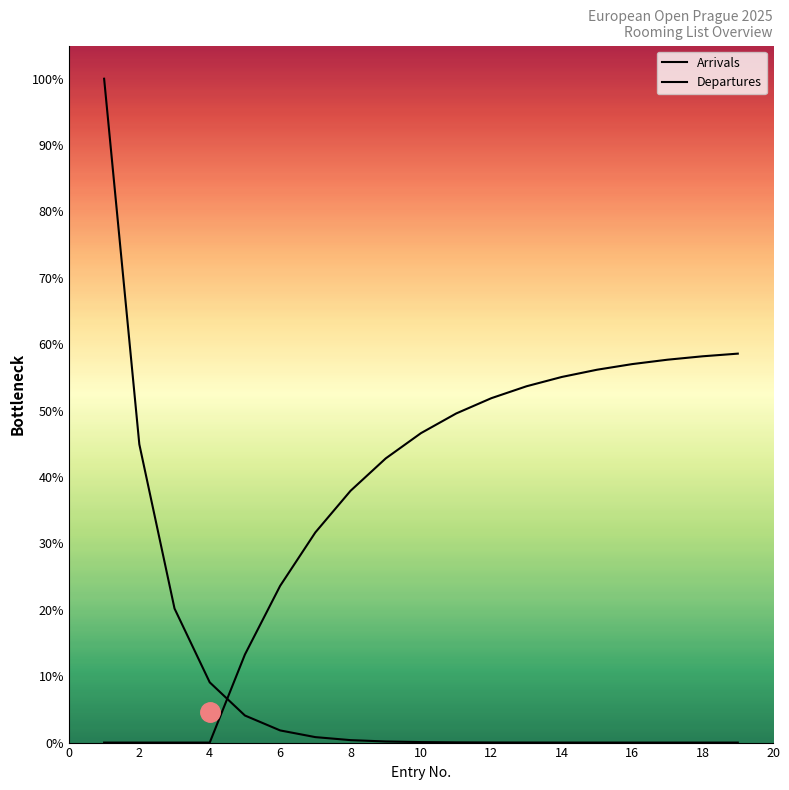

Rank the series at 12 from highest to lowest value.

Departures, Arrivals